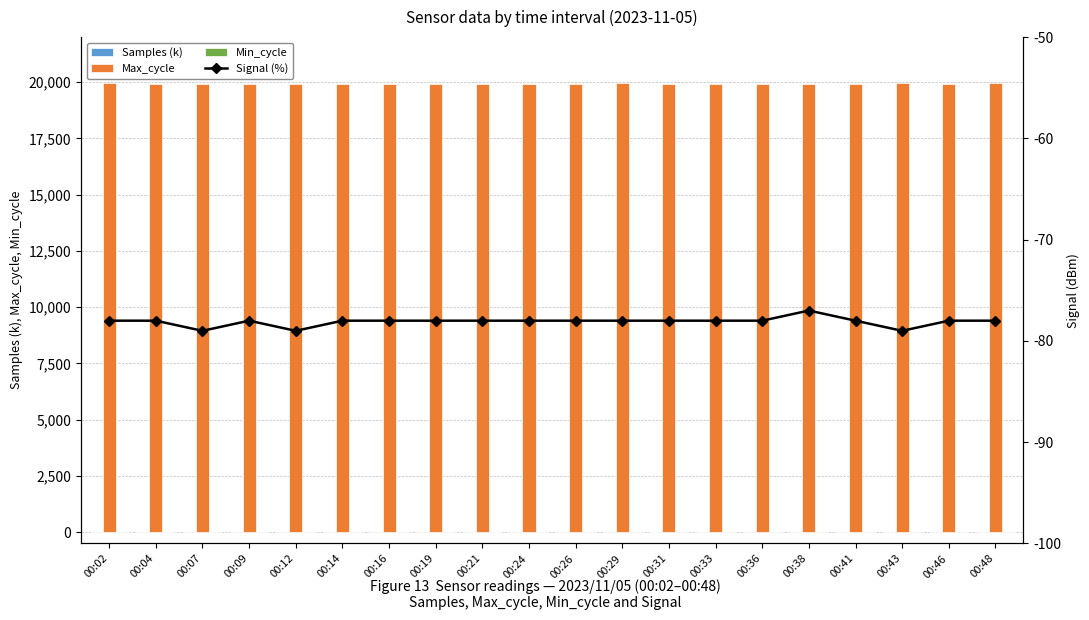

What is the total value across all series at 00:04?

19867.1